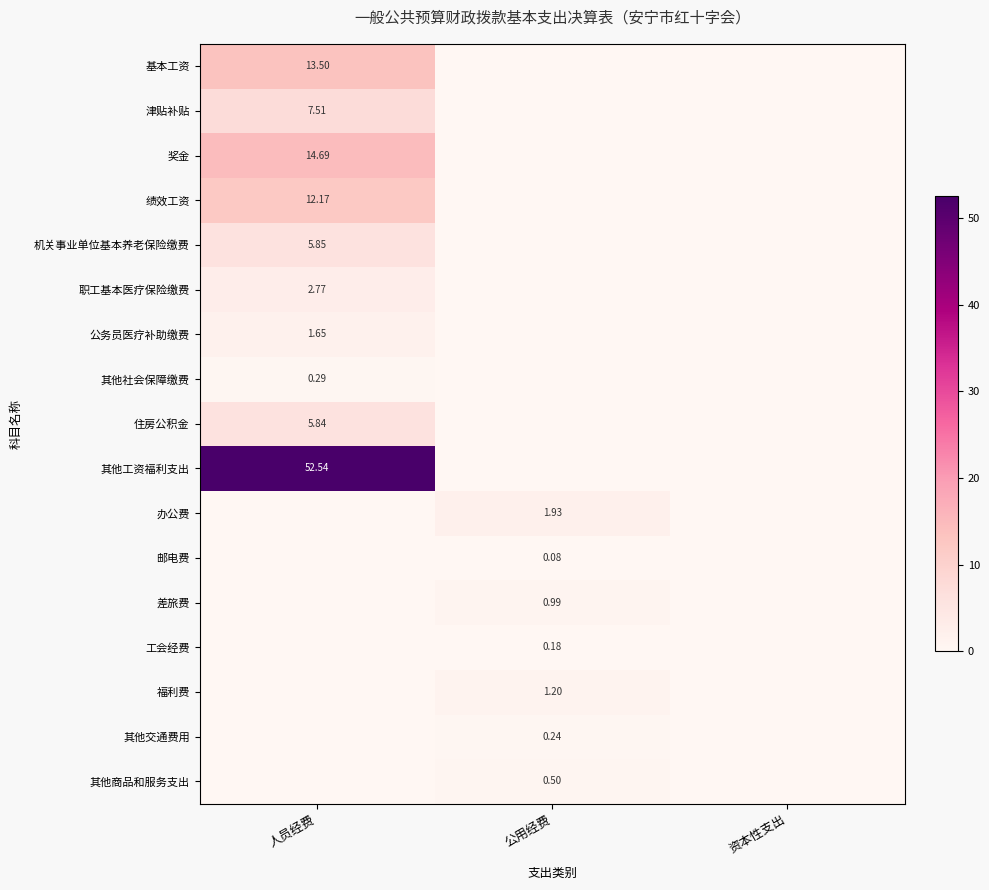

What is the average value of the 基本工资 series?

4.5